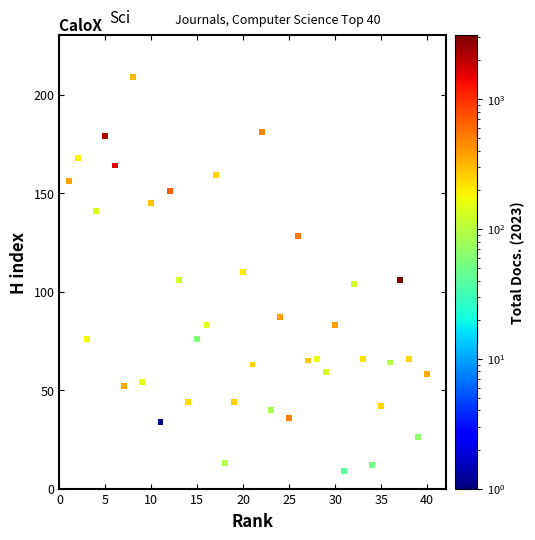

What is the range of Y values (max minus min)?

200